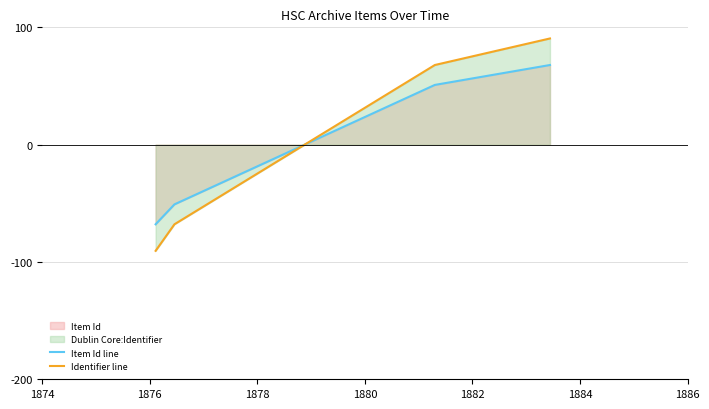

After their last crossing, which series has the higher values: Identifier line or Item Id line?

Identifier line